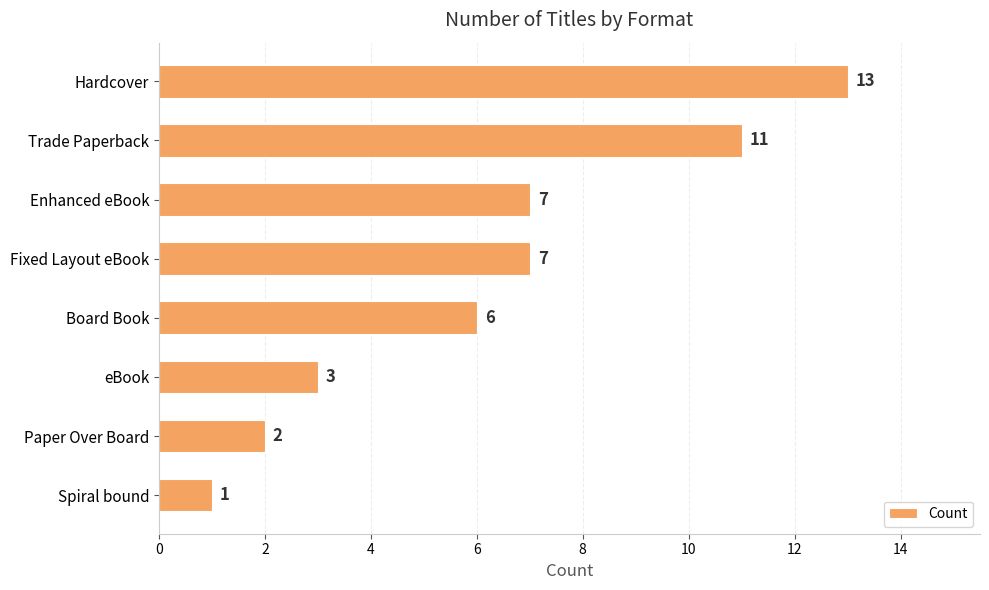

How many data points are less than 7?

4